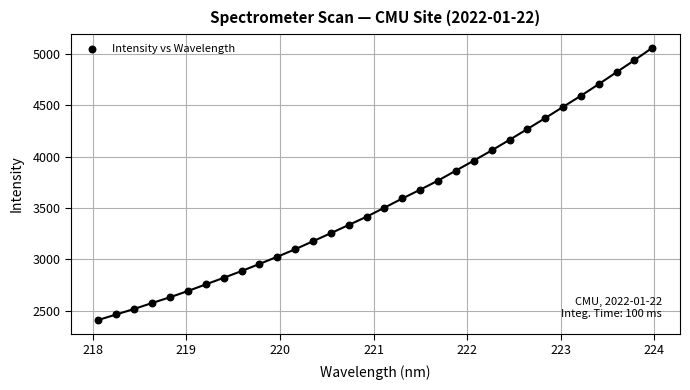

What is the range of X values (max minus min)?

5.9